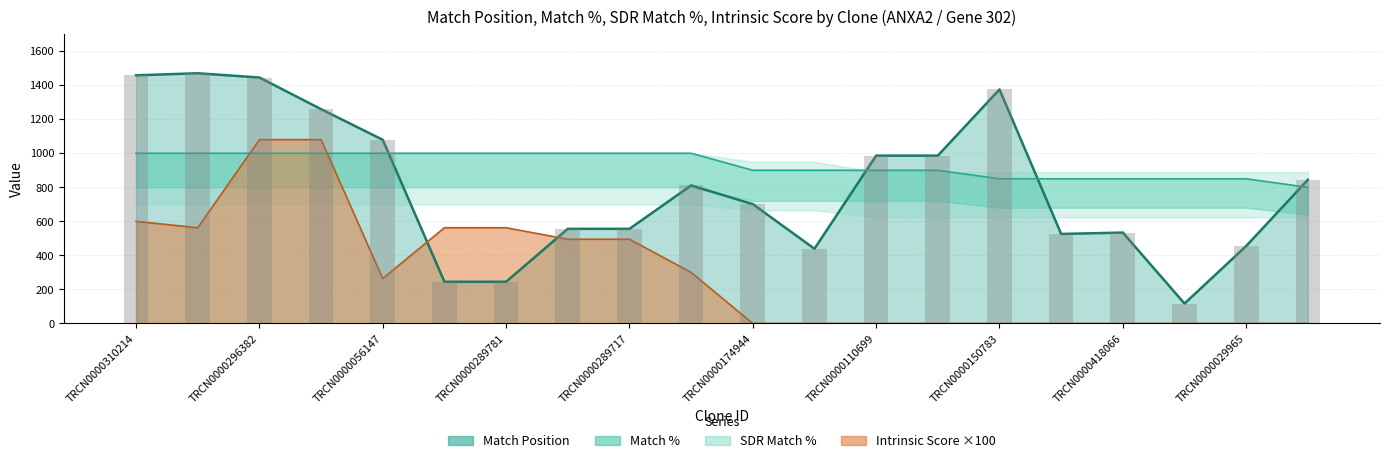

What is the label of the 1st bar from the right?

19